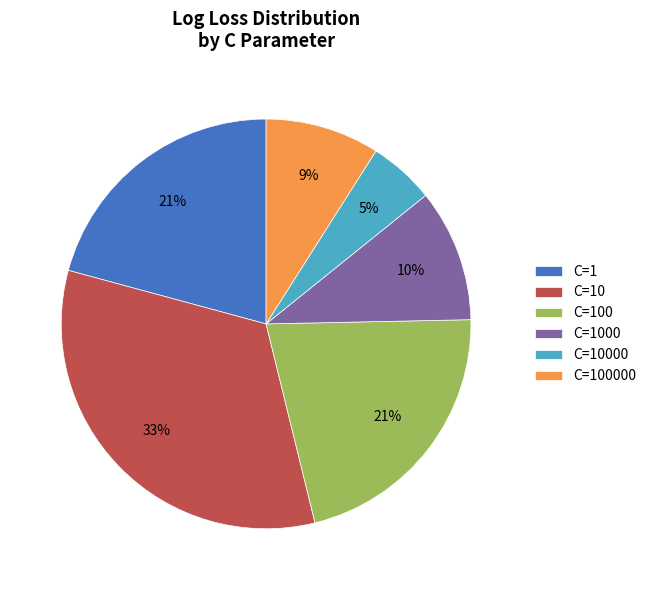

Is there a majority slice in this chart?

No